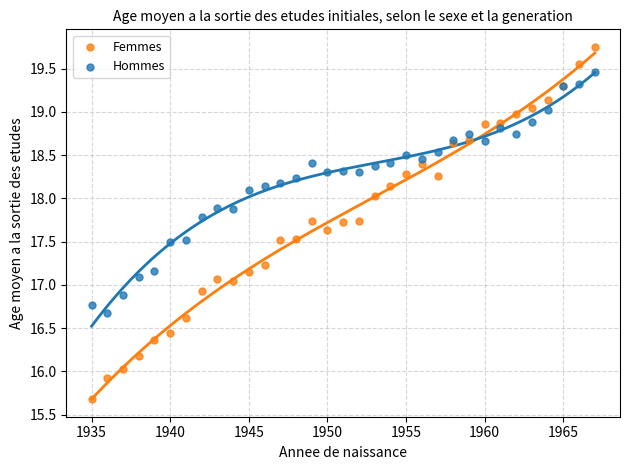

Which series contains the lowest Y value?

Femmes